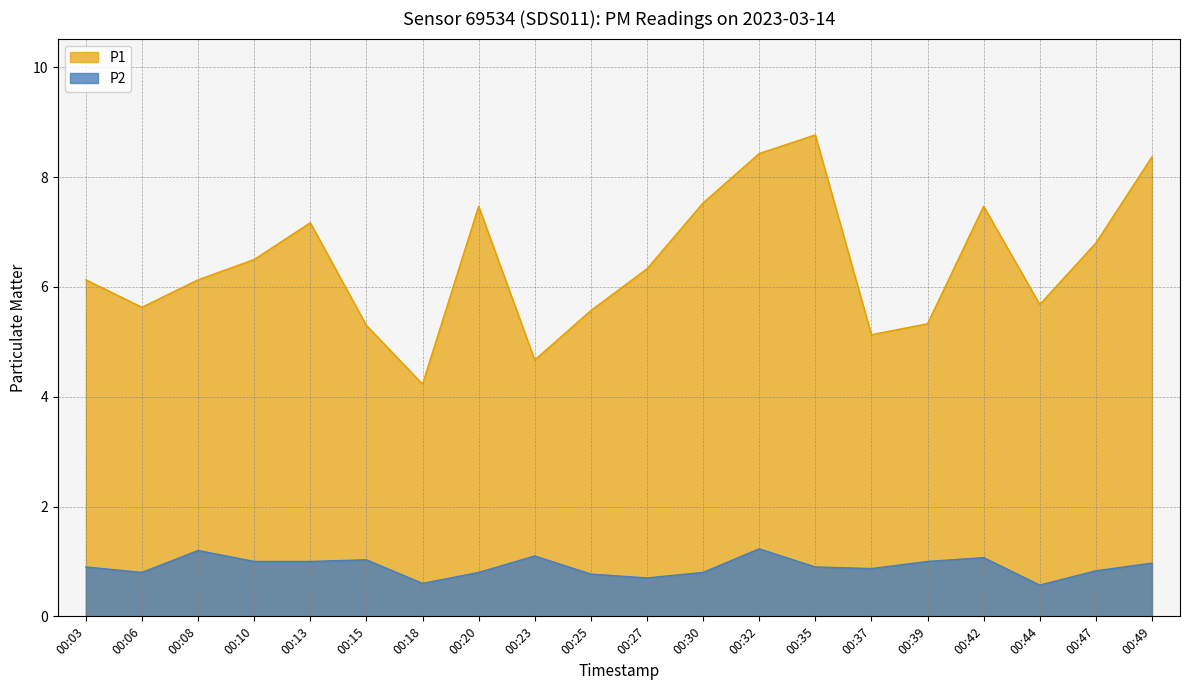

True or false: P2 and P1 cross at least once.

False